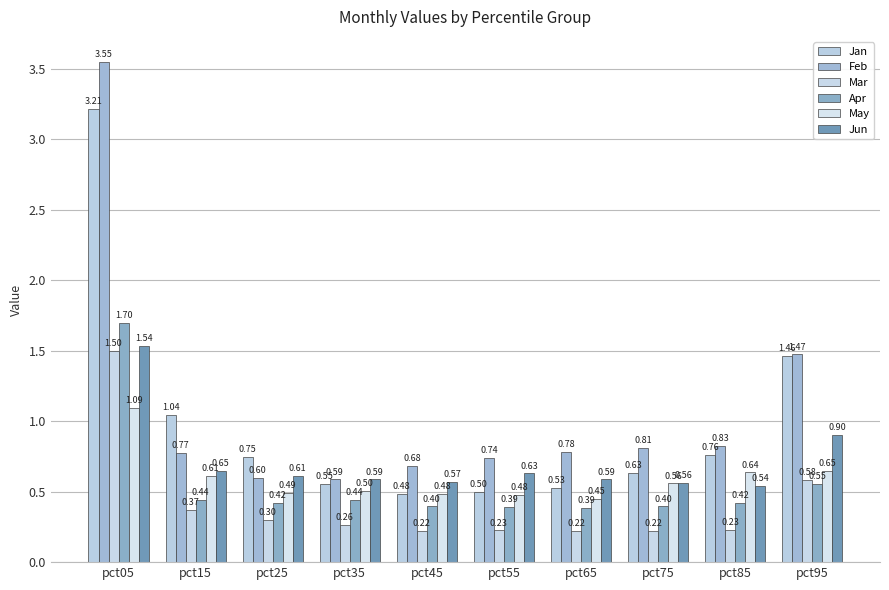

What is the smallest value displayed?

0.2